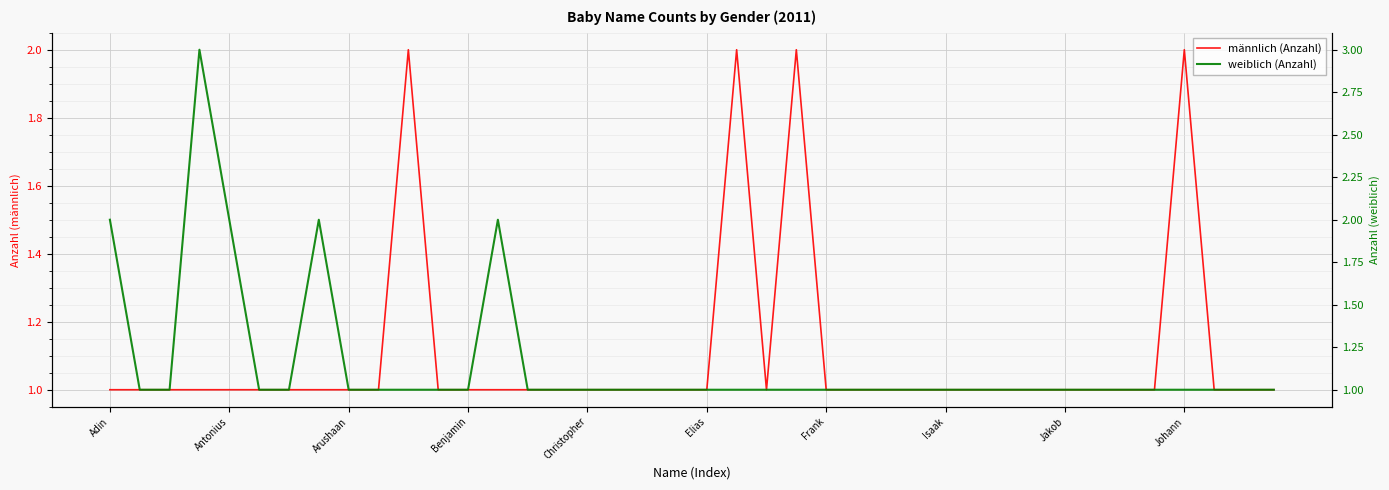

The value of männlich (Anzahl) at Frank is 1. True or false?

True